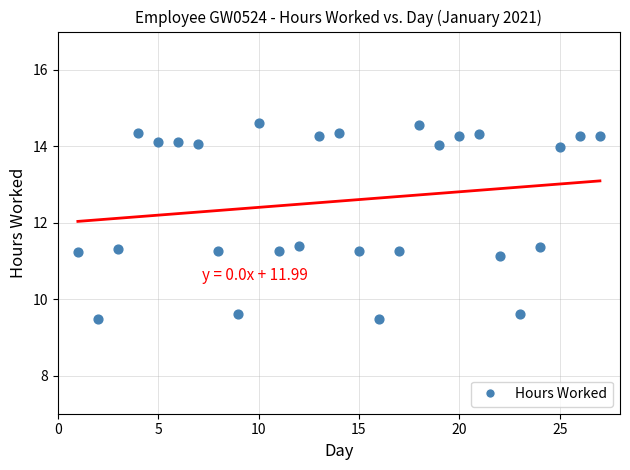

What is the range of X values (max minus min)?

26.0